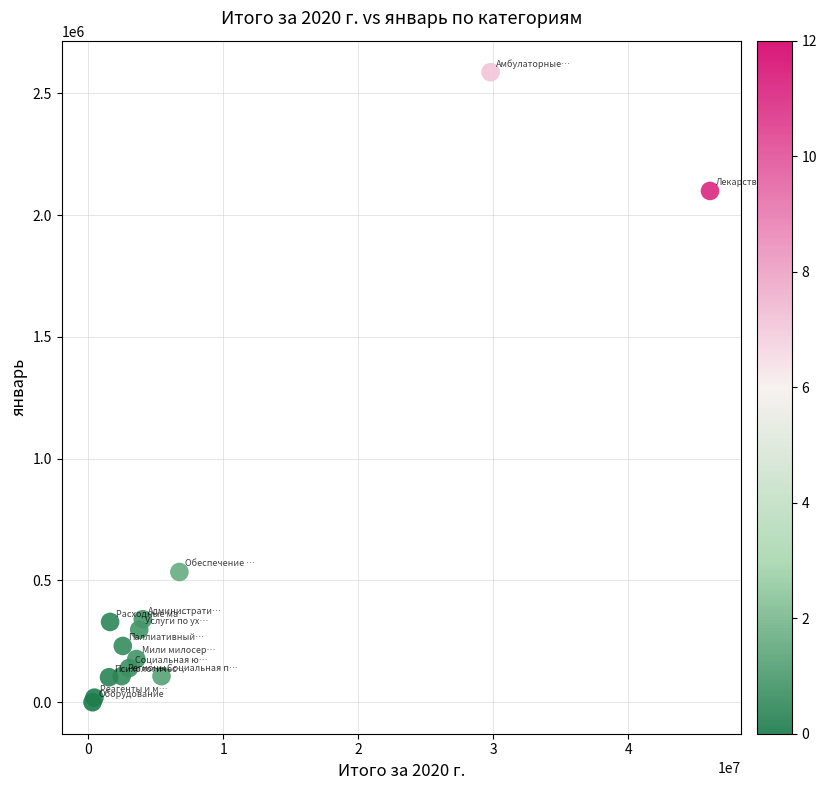

What Y value in the scatter plot is closest to 1293328?

534610.3